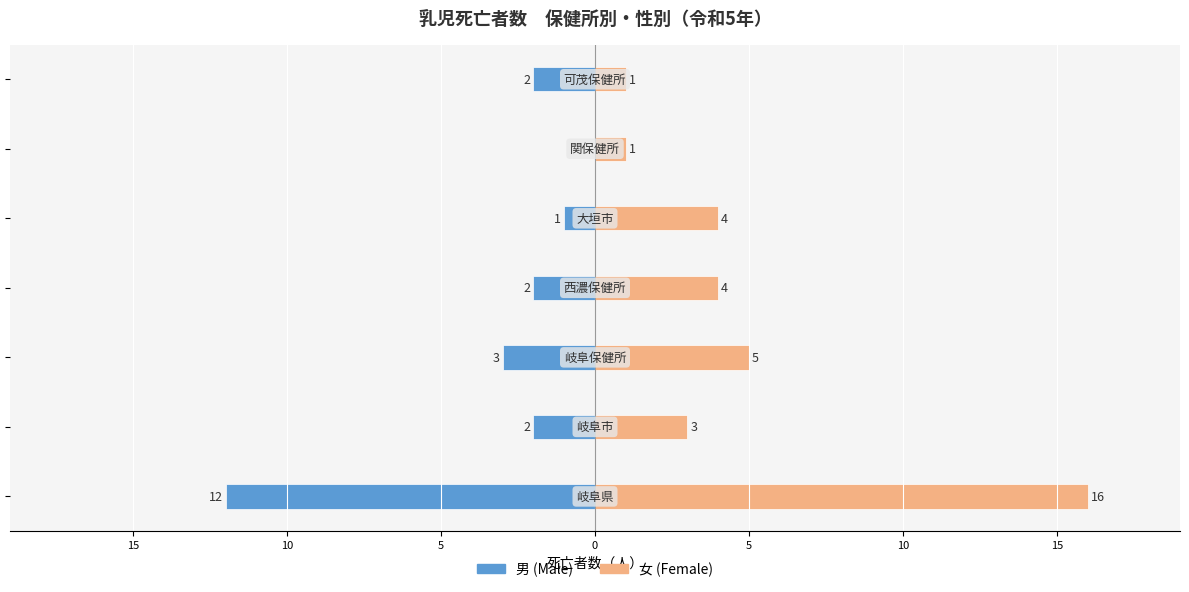

Read the 女 value at 5, to the nearest 10.

20